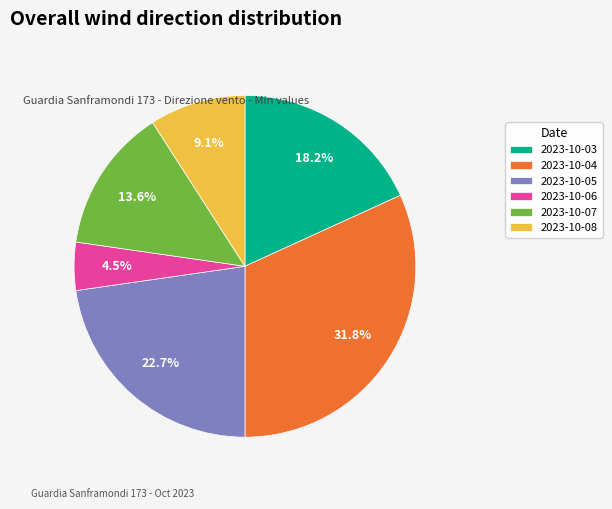

What is the total percentage of 2023-10-08 and 2023-10-04?

40.9%